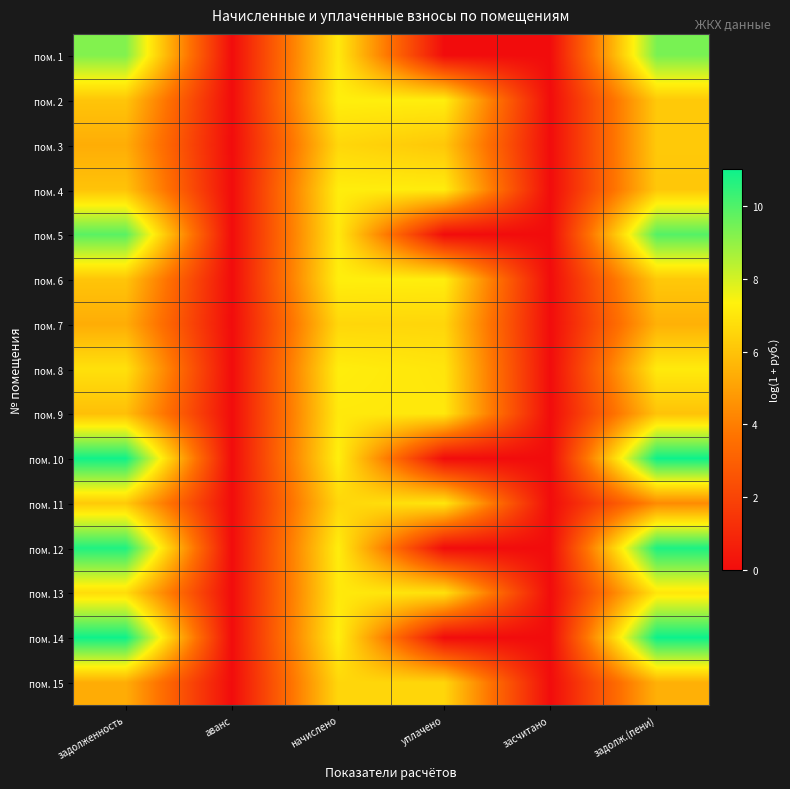

Reading left to right, list all the values displayed in this chart.

пом. 1: задолженность=9.2	аванс=0.0	начислено=7.1	уплачено=0.0	засчитано=0.0	задолж.(пени)=9.4
пом. 2: задолженность=6.0	аванс=0.0	начислено=7.3	уплачено=7.2	засчитано=0.0	задолж.(пени)=6.2
пом. 3: задолженность=5.4	аванс=0.0	начислено=6.6	уплачено=6.1	засчитано=0.0	задолж.(пени)=6.2
пом. 4: задолженность=6.0	аванс=0.0	начислено=7.2	уплачено=7.2	засчитано=0.0	задолж.(пени)=6.1
пом. 5: задолженность=9.8	аванс=0.0	начислено=7.1	уплачено=0.0	засчитано=0.0	задолж.(пени)=9.9
пом. 6: задолженность=6.0	аванс=0.0	начислено=7.3	уплачено=7.2	засчитано=0.0	задолж.(пени)=6.2
пом. 7: задолженность=5.3	аванс=0.0	начислено=6.6	уплачено=6.5	засчитано=0.0	задолж.(пени)=5.5
пом. 8: задолженность=6.8	аванс=0.0	начислено=7.2	уплачено=7.0	засчитано=0.0	задолж.(пени)=7.1
пом. 9: задолженность=5.9	аванс=0.0	начислено=7.1	уплачено=7.0	засчитано=0.0	задолж.(пени)=6.0
пом. 10: задолженность=10.9	аванс=0.0	начислено=7.3	уплачено=0.0	засчитано=0.0	задолж.(пени)=11.0
пом. 11: задолженность=6.2	аванс=0.0	начислено=6.6	уплачено=7.0	засчитано=0.0	задолж.(пени)=4.4
пом. 12: задолженность=10.7	аванс=0.0	начислено=7.2	уплачено=0.0	засчитано=0.0	задолж.(пени)=10.8
пом. 13: задолженность=6.7	аванс=0.0	начислено=7.1	уплачено=6.9	засчитано=0.0	задолж.(пени)=7.0
пом. 14: задолженность=11.0	аванс=0.0	начислено=7.3	уплачено=0.0	засчитано=0.0	задолж.(пени)=11.0
пом. 15: задолженность=5.3	аванс=0.0	начислено=6.6	уплачено=6.5	засчитано=0.0	задолж.(пени)=5.5